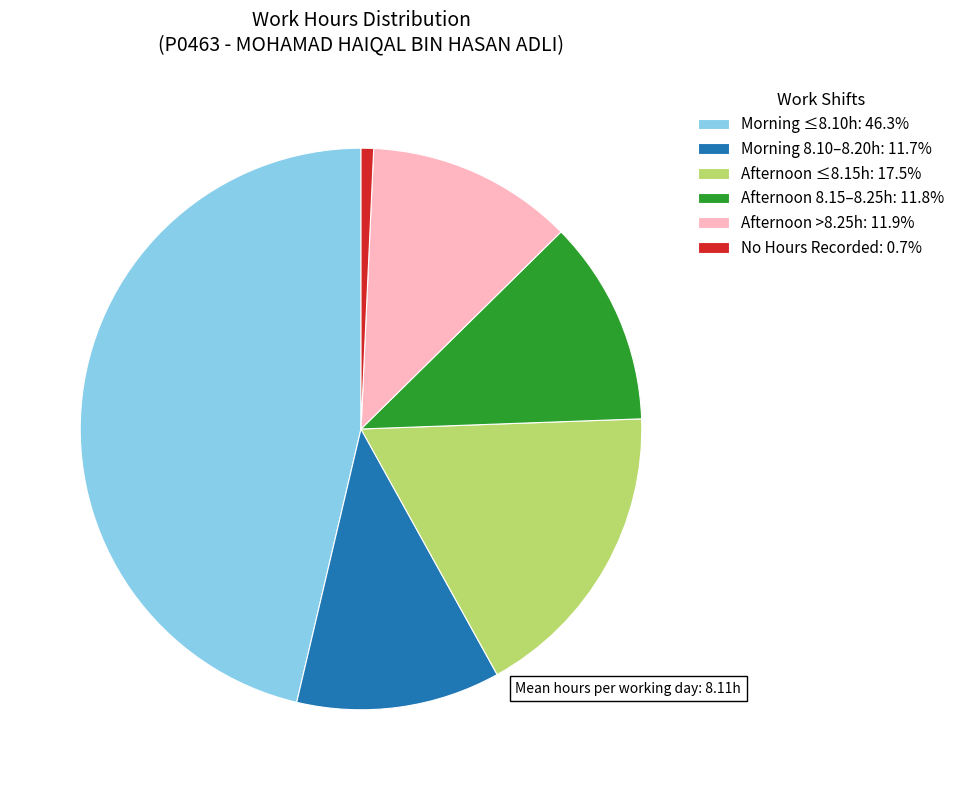

Combined, do No Hours Recorded: 0.7% and Afternoon 8.15–8.25h: 11.8% account for over 50%?

No